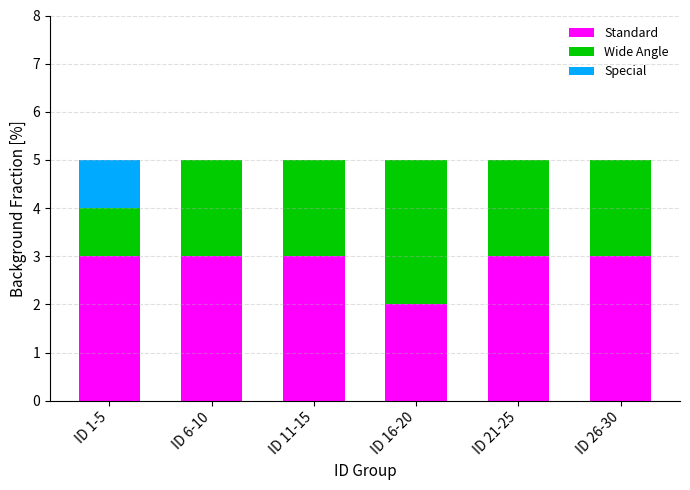

Is it true that Standard equals 3 at ID 16-20?

False